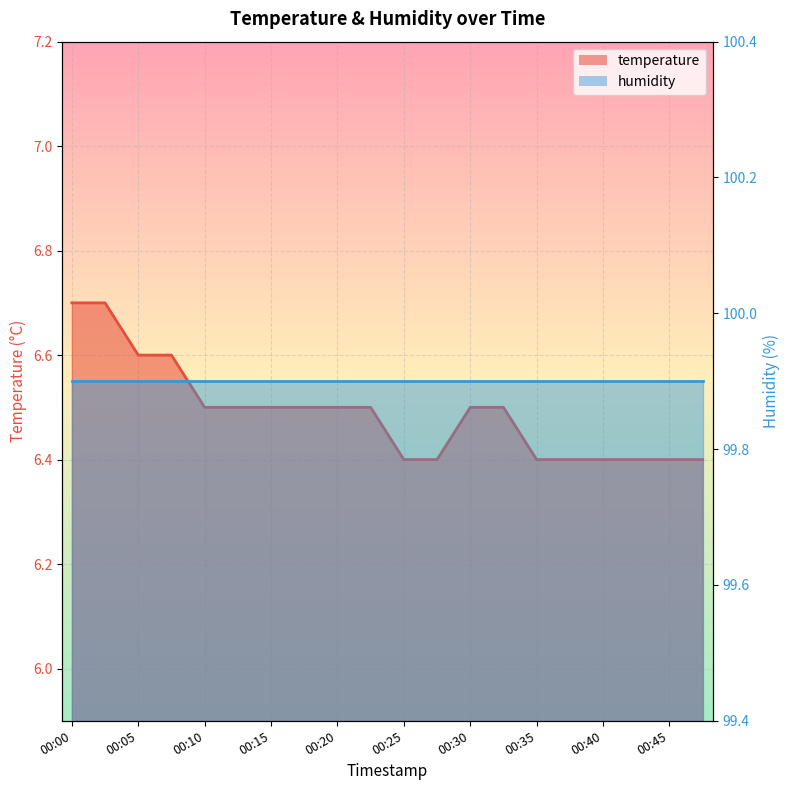

What is the difference between the maximum and minimum values?

0.3